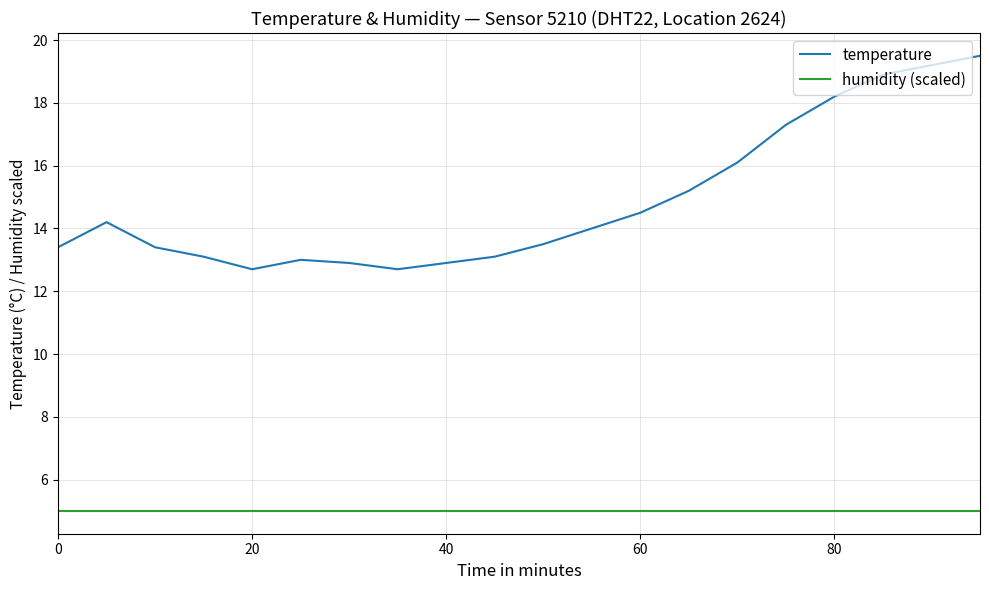

Count the number of categories in the chart.

20